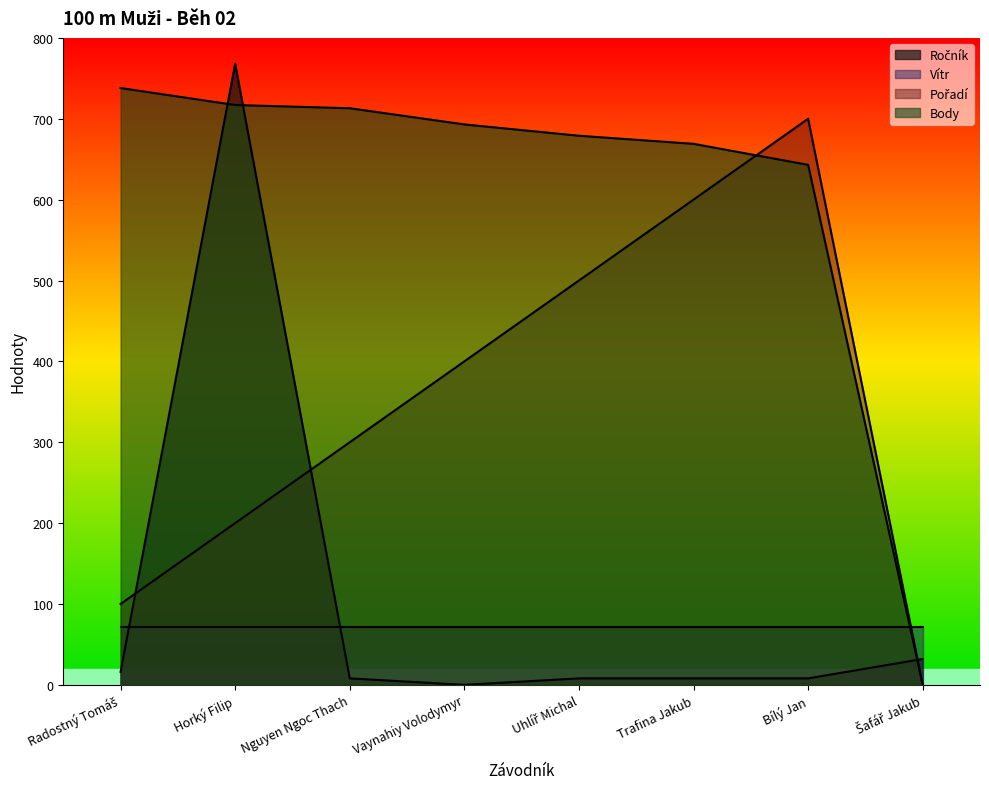

Where do Body and Ročník first cross each other?

Radostný Tomáš and Horký Filip